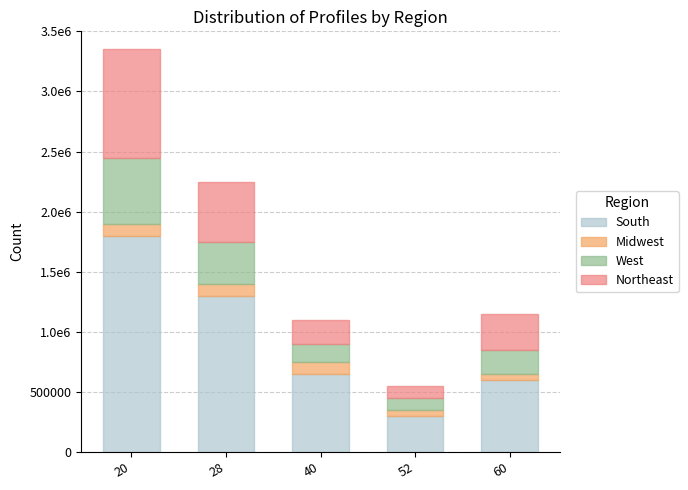

Does the chart contain stacked bars?

Yes